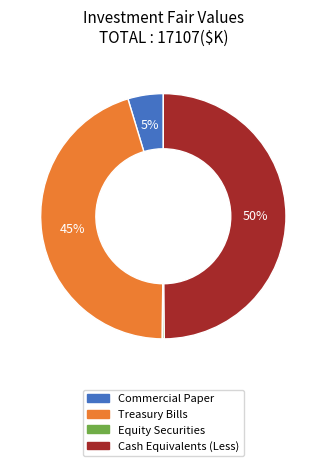

To the nearest percent, what portion does Treasury Bills represent?

45%